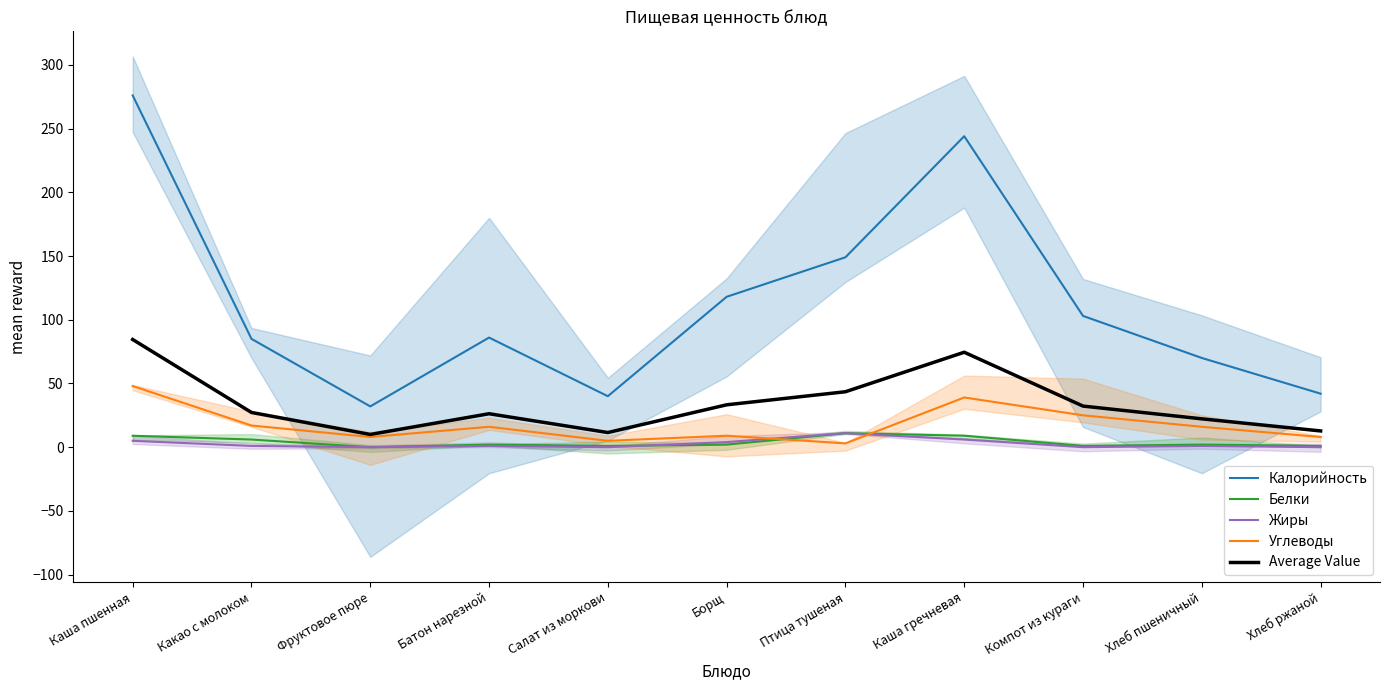

Which series has the largest range (max minus min)?

Калорийность